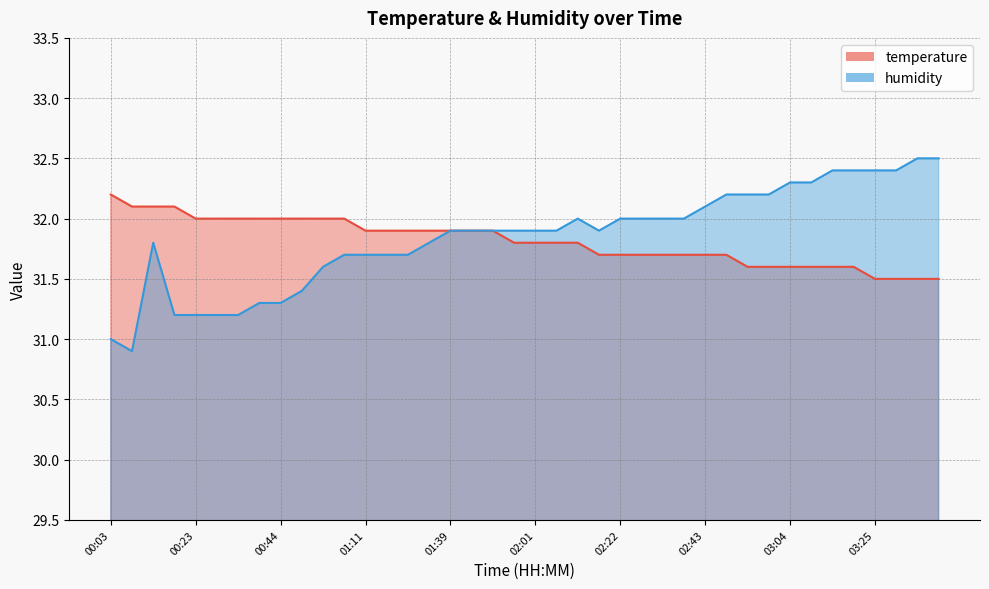

Is it true that humidity equals 31.2 at 00:33?

True